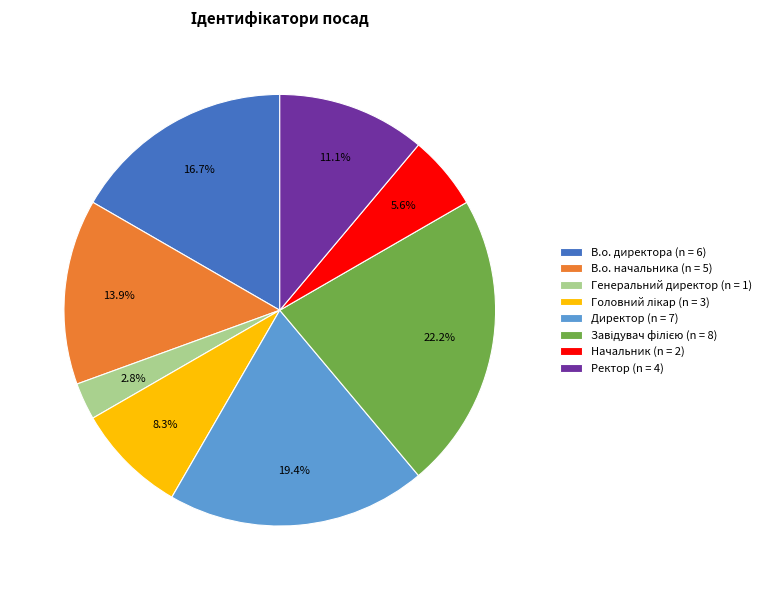

To the nearest percent, what is the average slice percentage?

12%